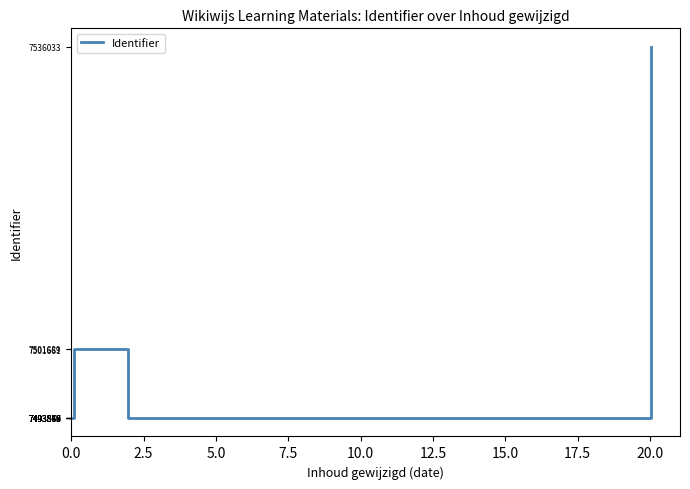

Which has a higher value, 5.0 or 12.5?

5.0